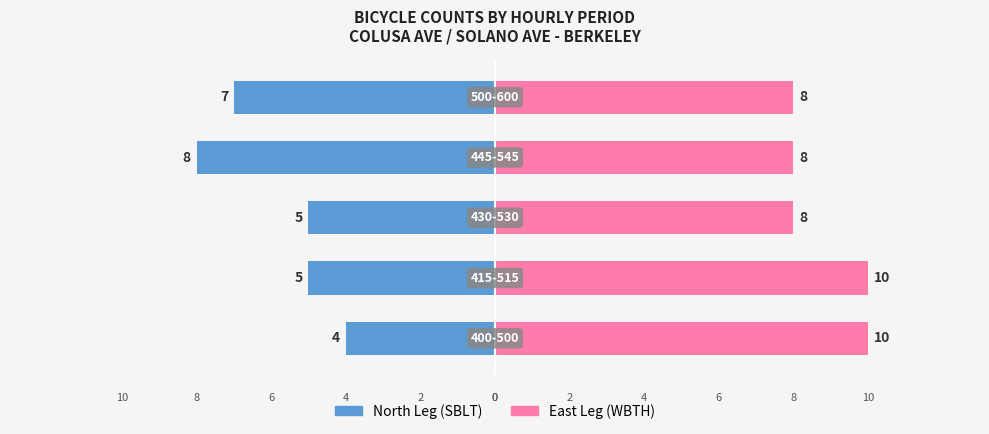

The East Leg (WBTH) series shows 8 at 4. True or false?

True